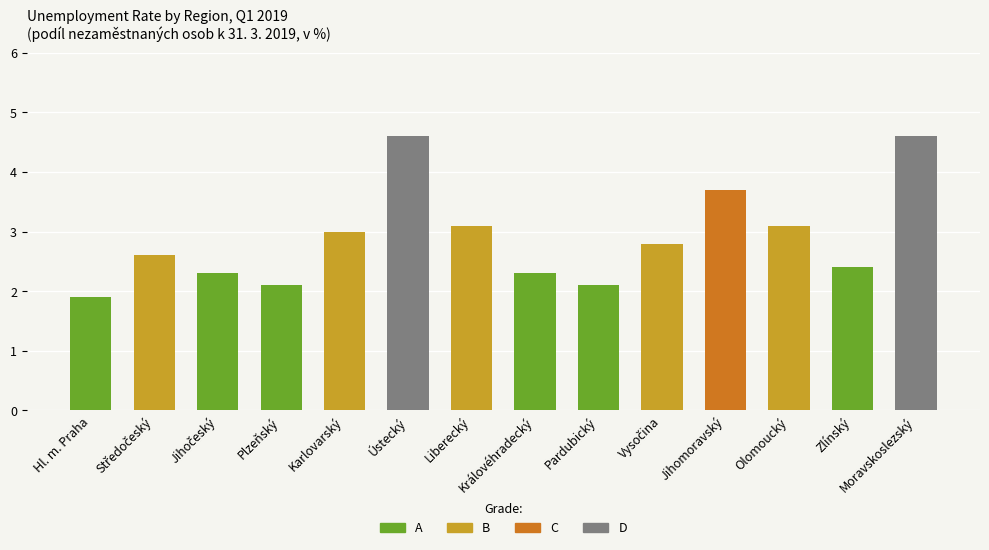

True or false: the data shows 4.6 at Olomoucký.

False